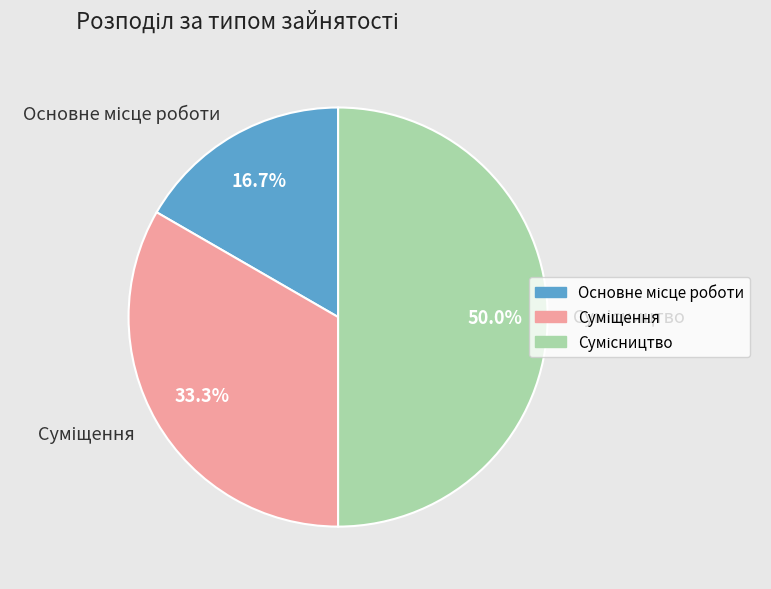

How many segments does this pie chart have?

3